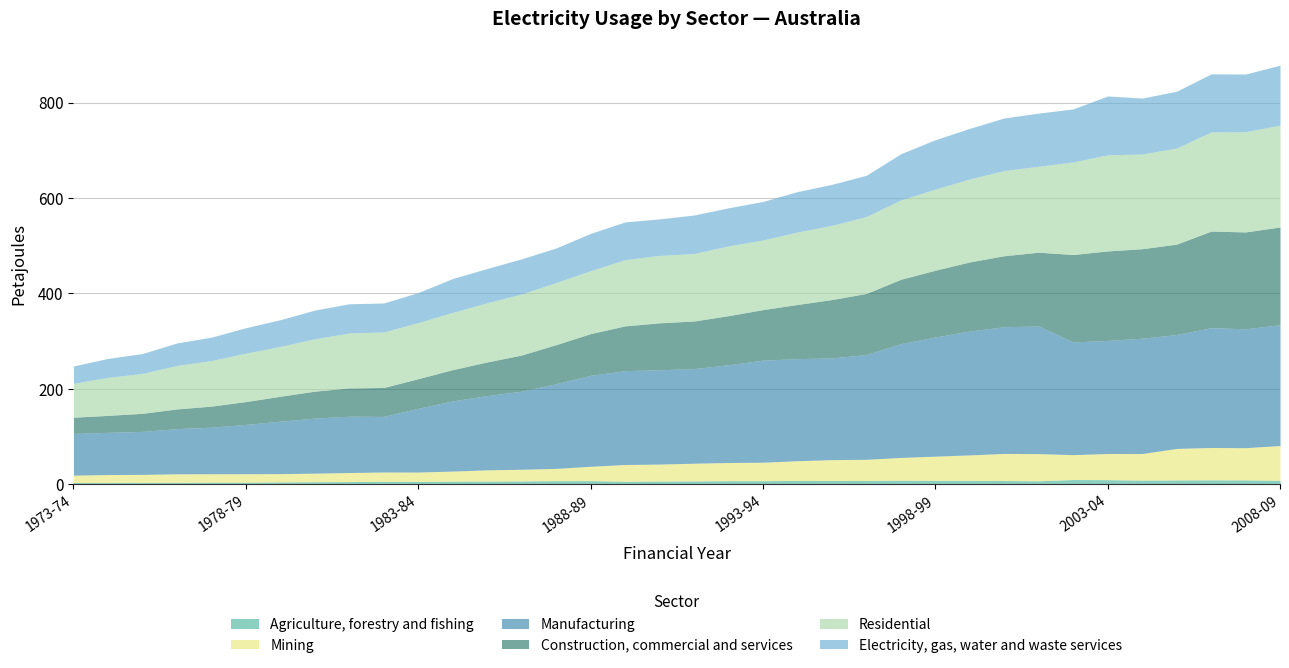

What is the difference between the Construction, commercial and services values at 1991-92 and 1986-87?

24.0